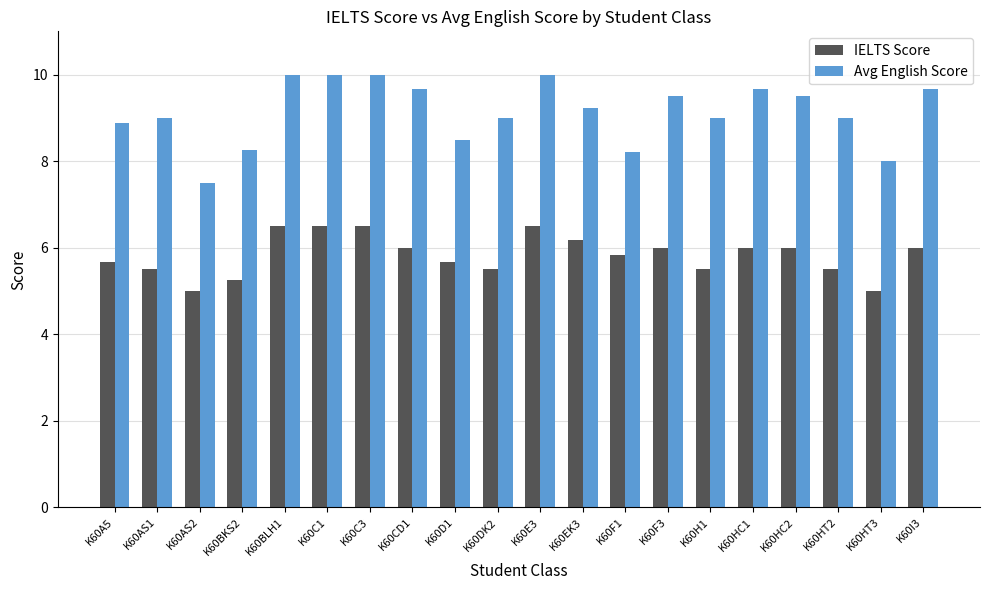

What is the minimum value shown in the chart?

5.0